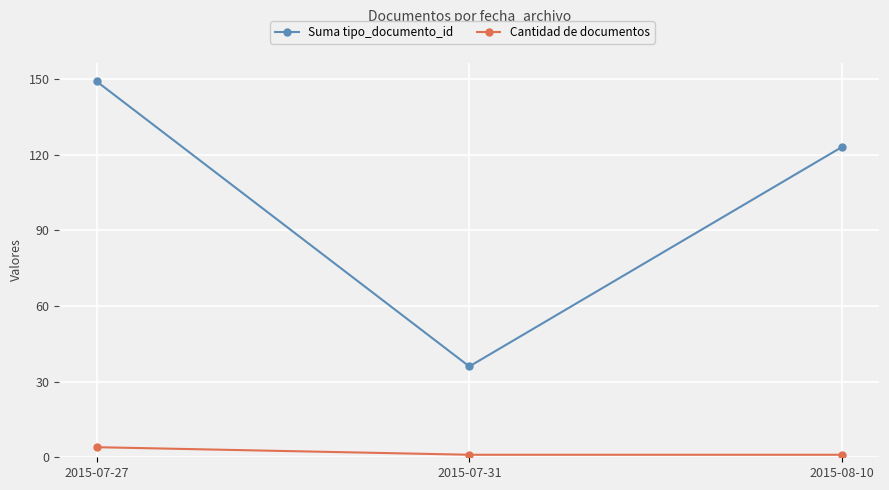

What is the highest value of the Suma tipo_documento_id series?

149